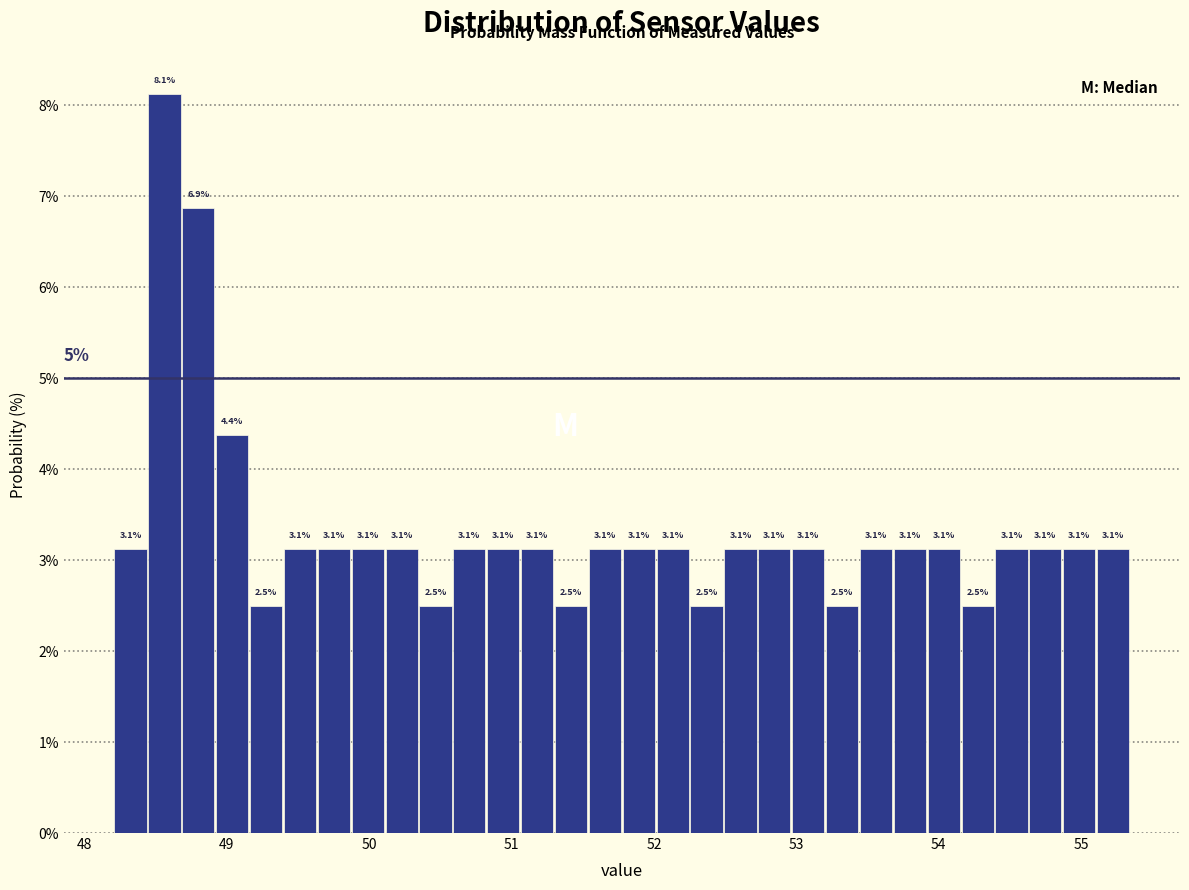

Read against the x-axis, roughly where is the centre of the tallest bar?

48.6